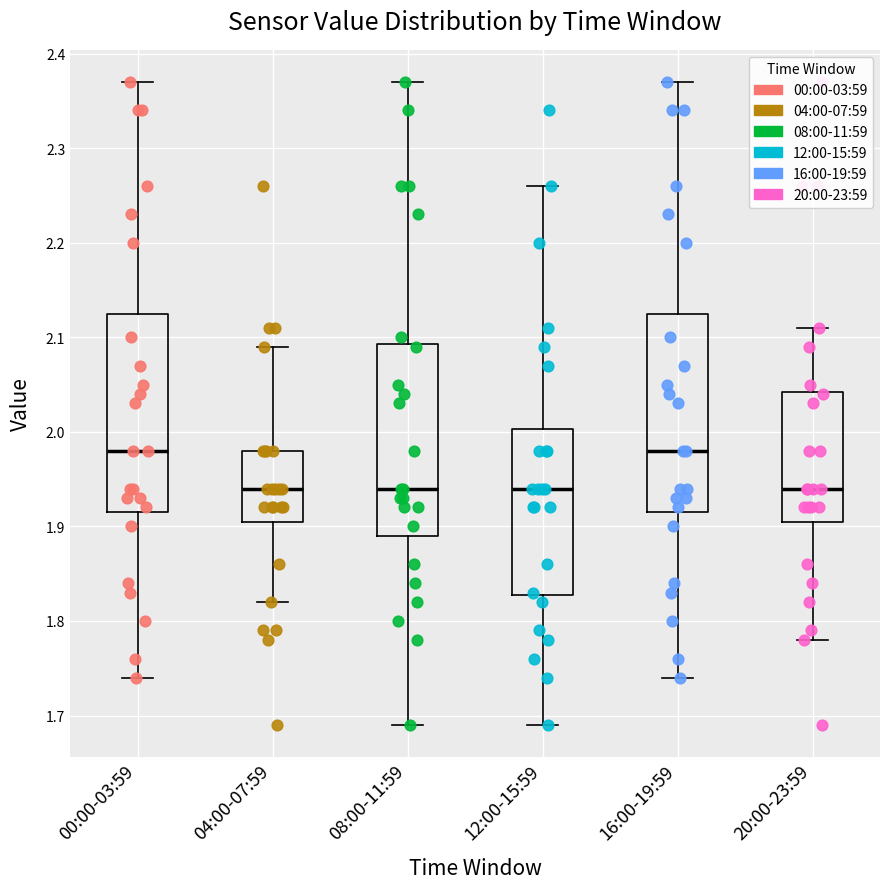

Where is the lower edge of the box for 08:00-11:59 on the y-axis? The values are not printed on the chart, so give them approximately, as read against the axis.

1.89